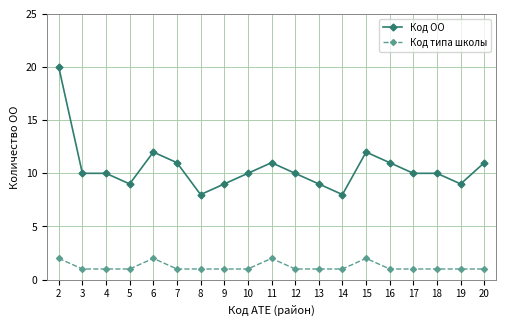

What is the average value of the Код типа школы series?

1